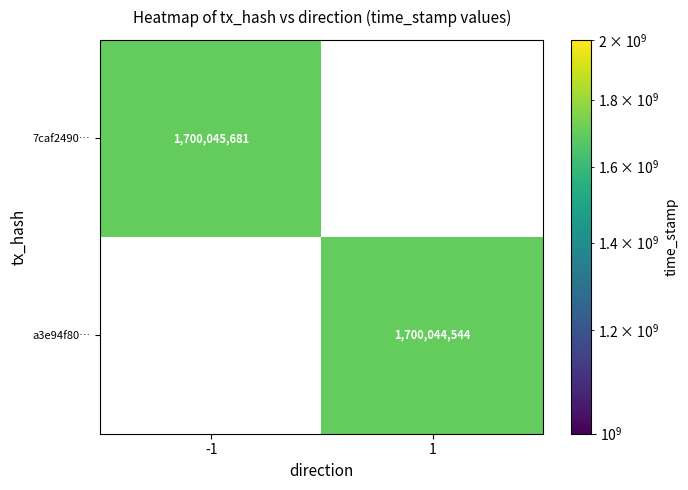

How many values in 7caf249019b70b8c5b6f6004e4bbc5697d006f3 are above zero?

1